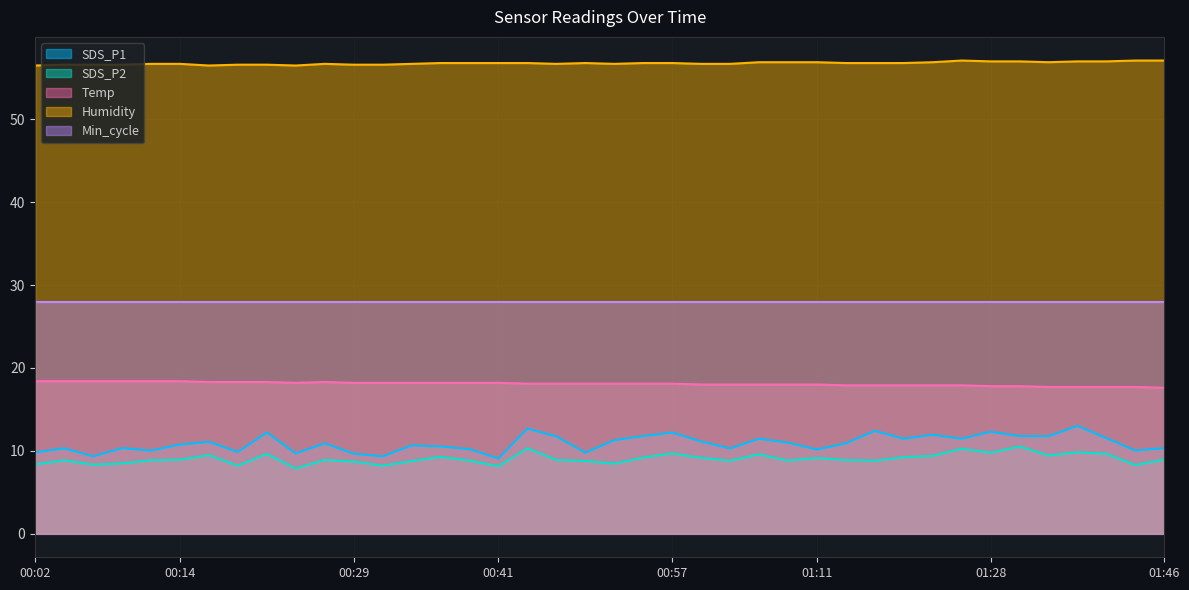

At which label does SDS_P1 reach its peak?

01:38